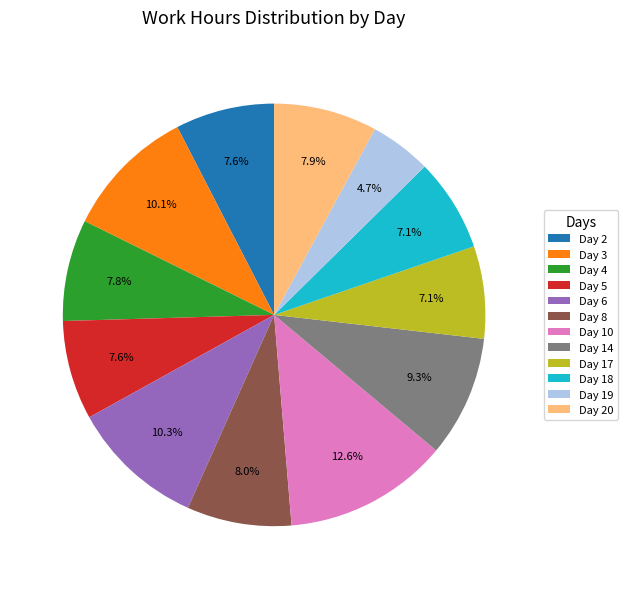

Count the number of slices in the pie.

12